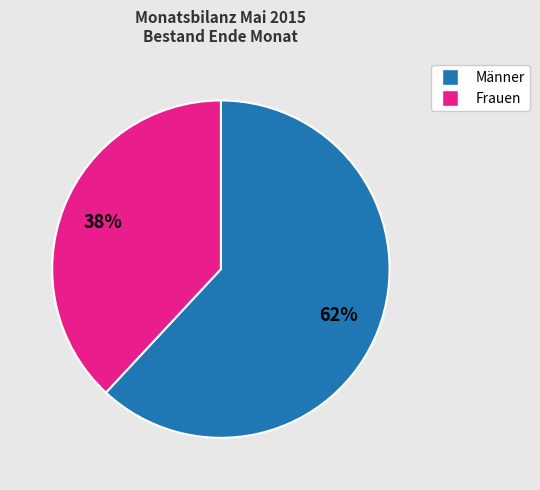

What percentage is the Männer slice, to the nearest percent?

62%